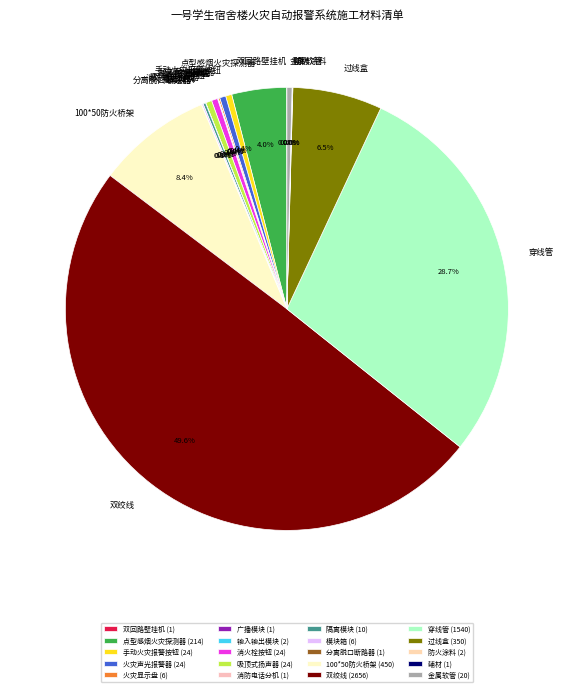

Approximately how many times larger is the value at 双绞线 compared to 火灾声光报警器?

110.7